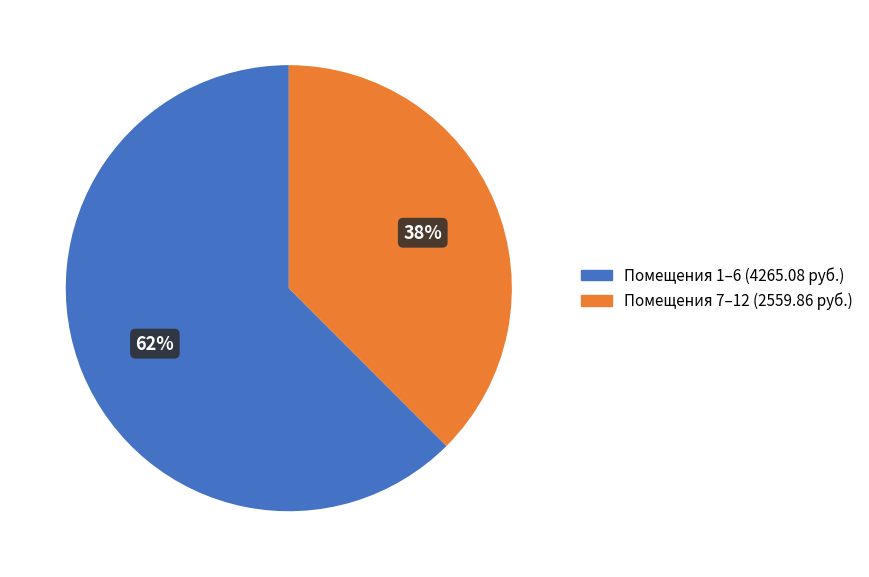

Does any single category account for the majority?

Yes